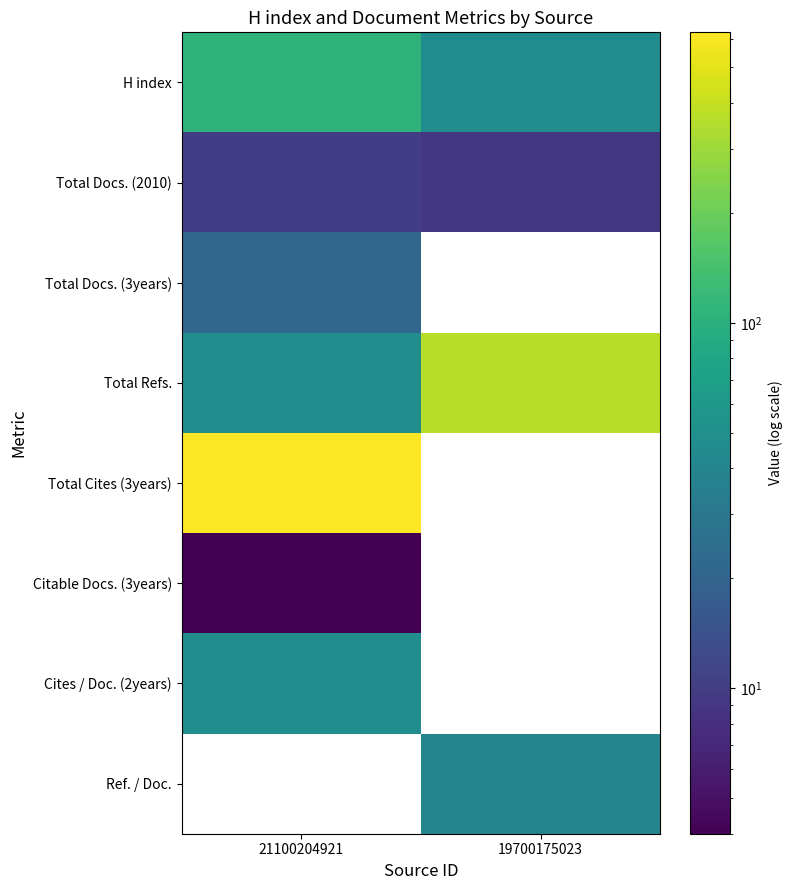

What is the highest value of the Total Cites (3years) series?

624.0